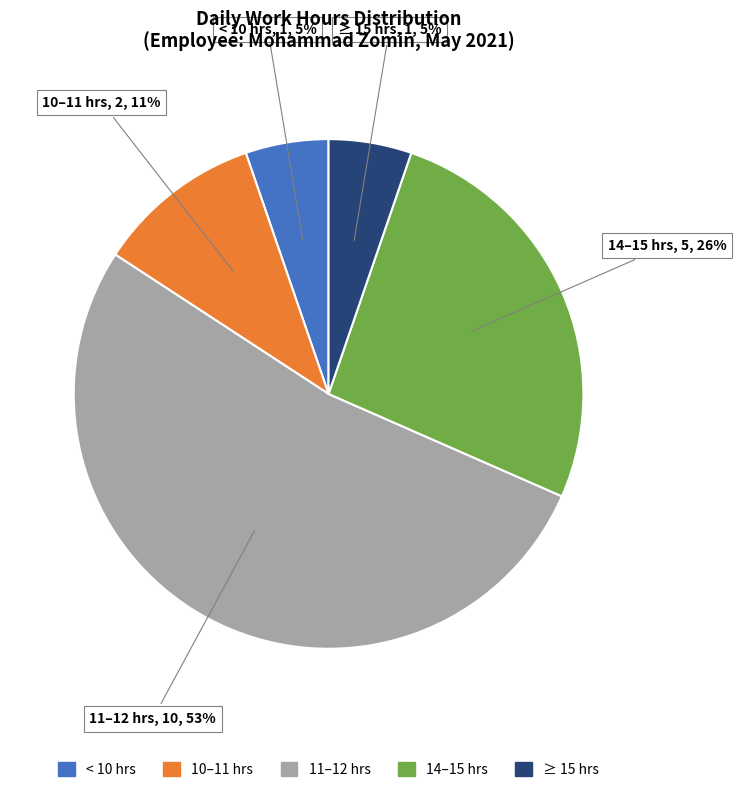

Is there a majority slice in this chart?

Yes